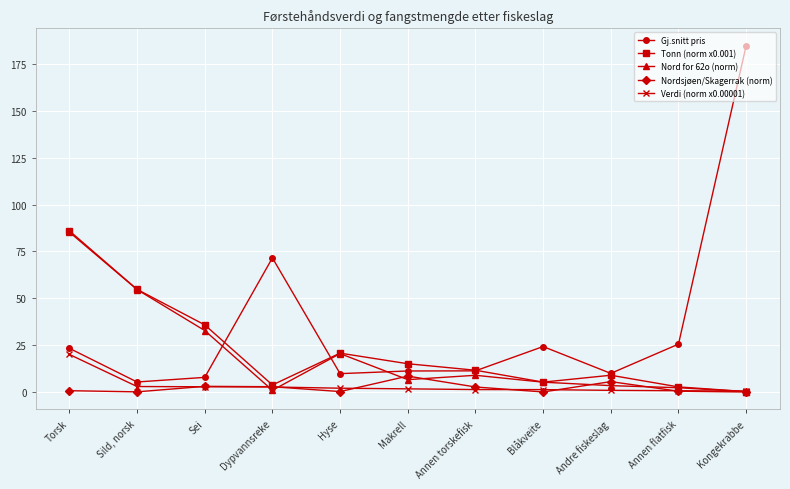

What is the highest value of the Tonn (norm x0.001) series?

86.0